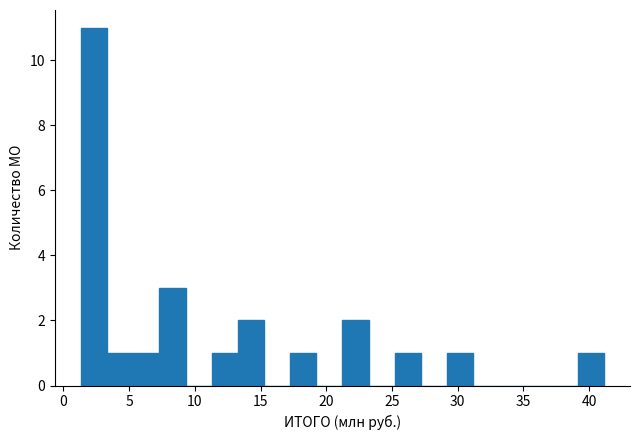

Around what value on the x-axis is the tallest bar? Give the approximate position of its centre, as read against the axis.

2.5